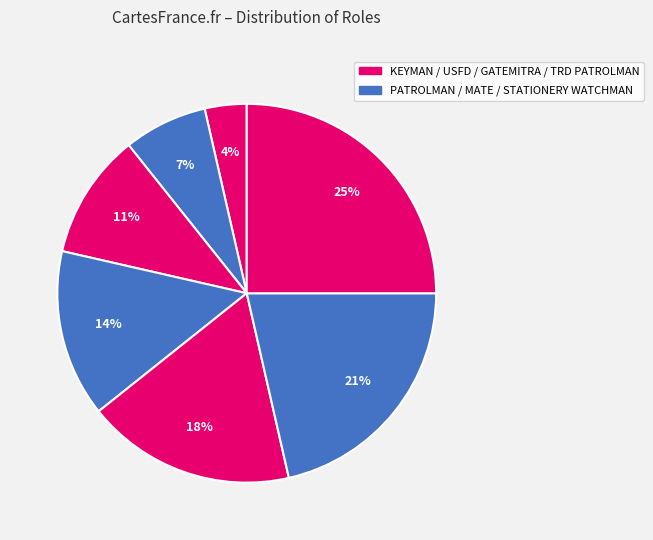

To the nearest percent, what is the difference between the largest and smallest slice percentages?

21%